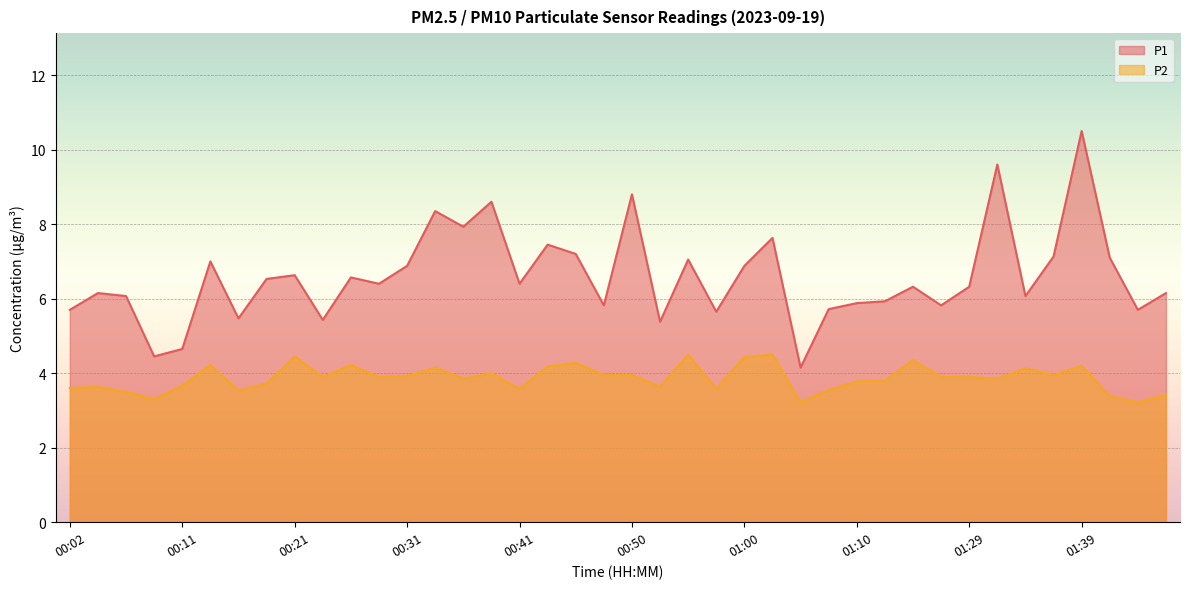

Which series changed the most between 00:19 and 00:21?

P2